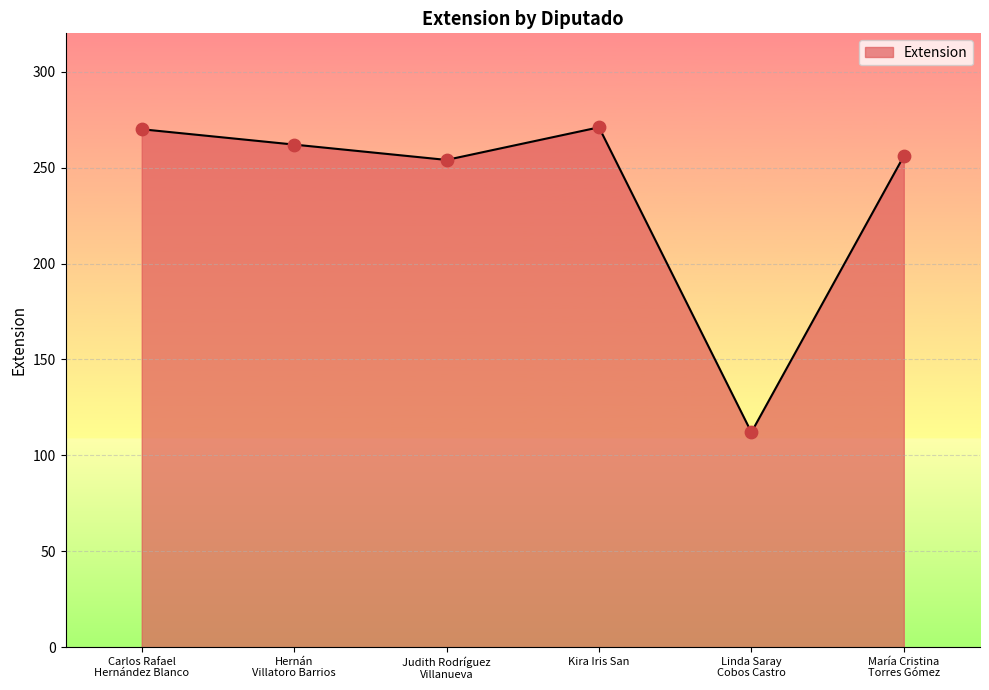

What is the change in value from Linda Saray
Cobos Castro to María Cristina
Torres Gómez?

+144